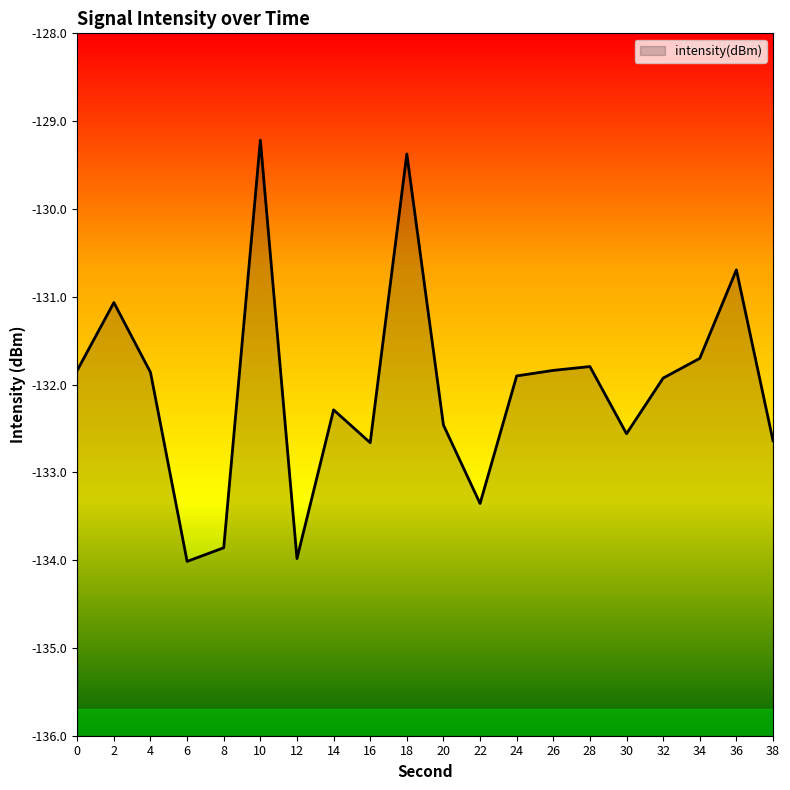

What is the change in value from 14 to 24?

+0.4